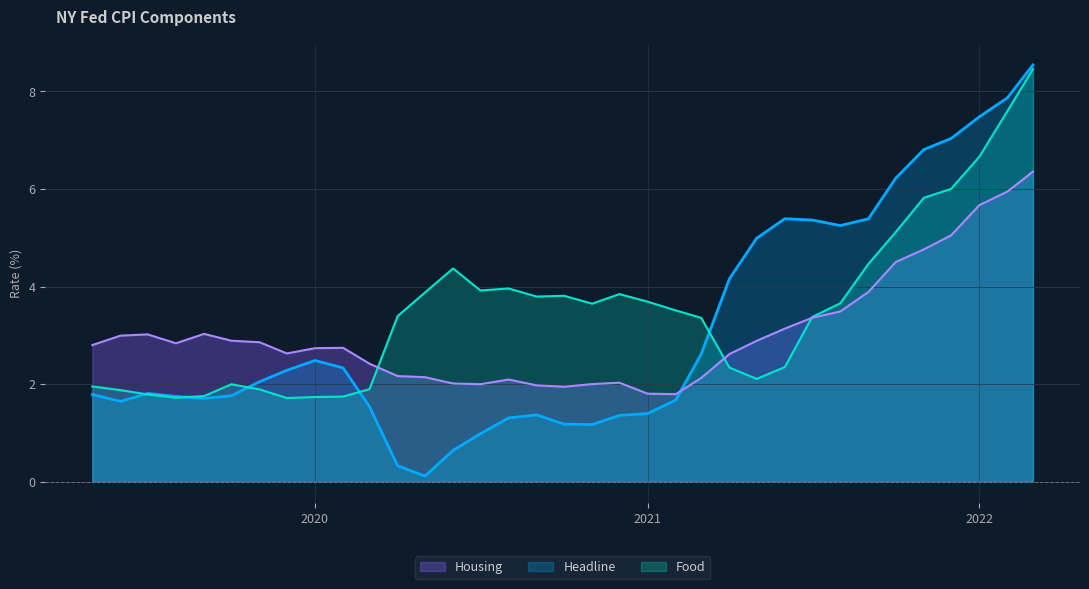

At which label does Headline first exceed 1?

2019-05-01